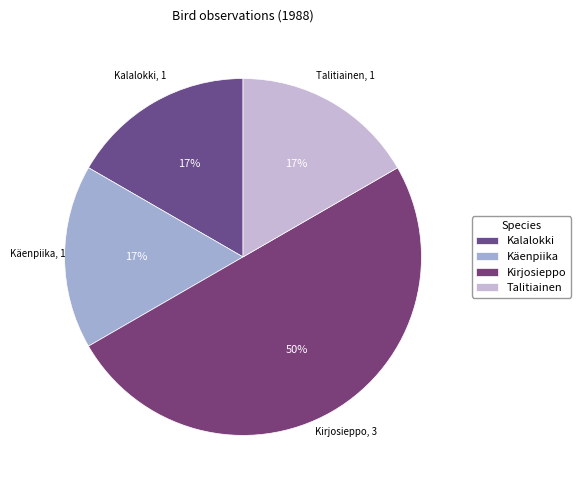

The Kalalokki slice represents 17% of the pie. True or false?

True